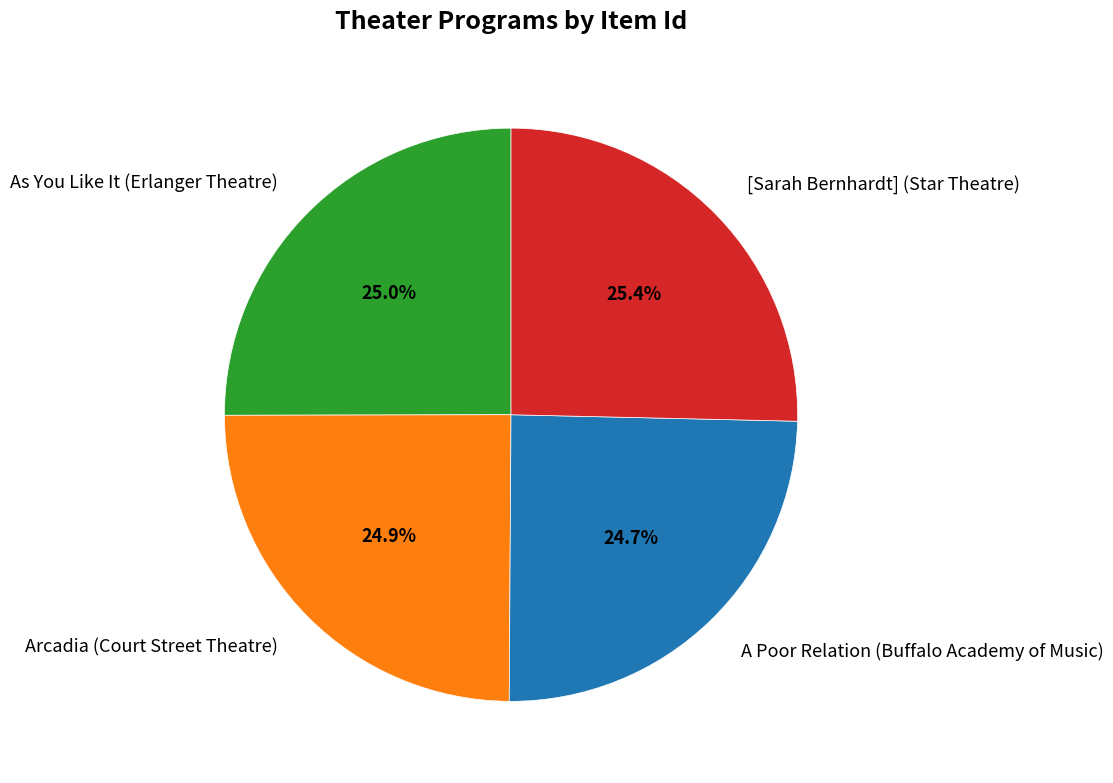

What percentage is NOT represented by [Sarah Bernhardt] (Star Theatre)?

74.6%